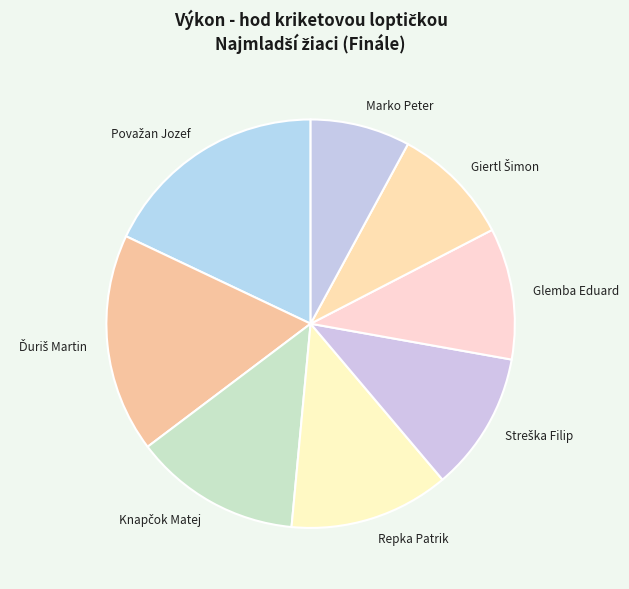

How many slices are in this pie chart?

8